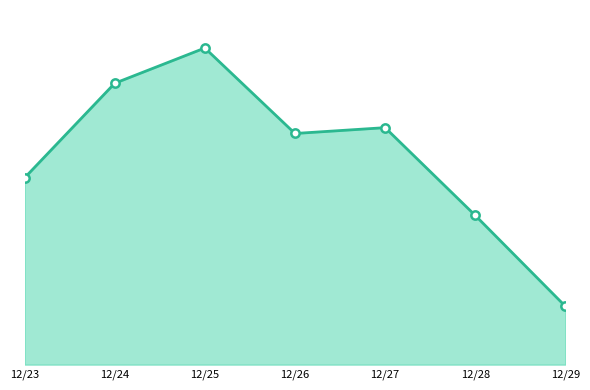

How many values are below 3500?

3